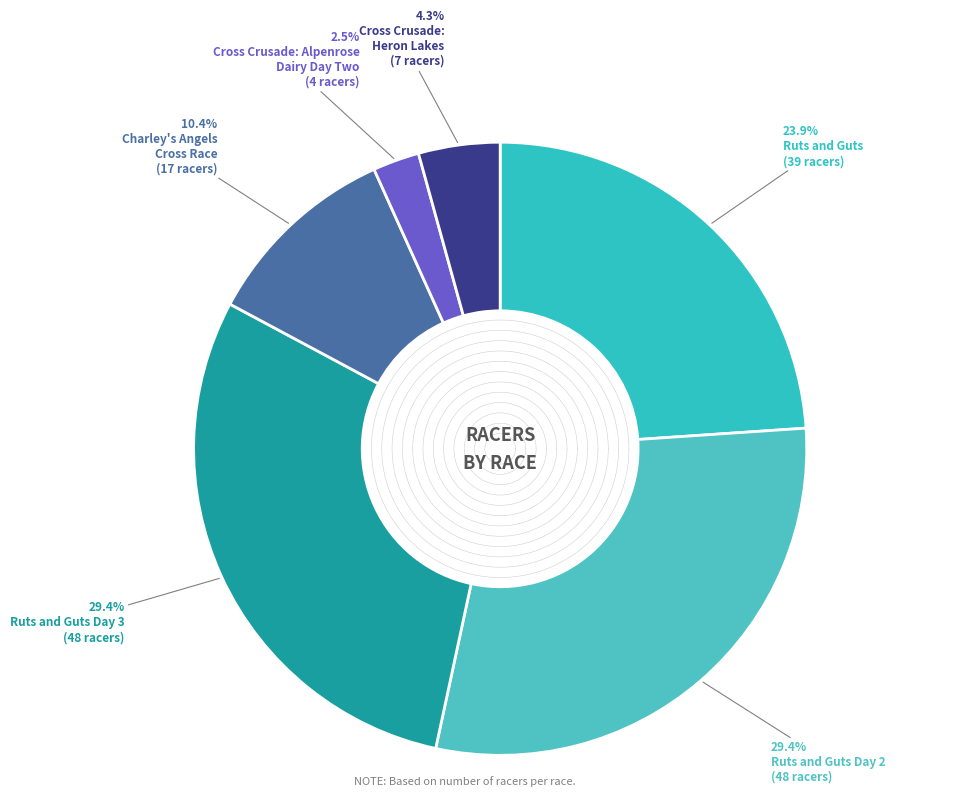

True or false: Ruts and Guts Day 3 accounts for 42% of the total.

False